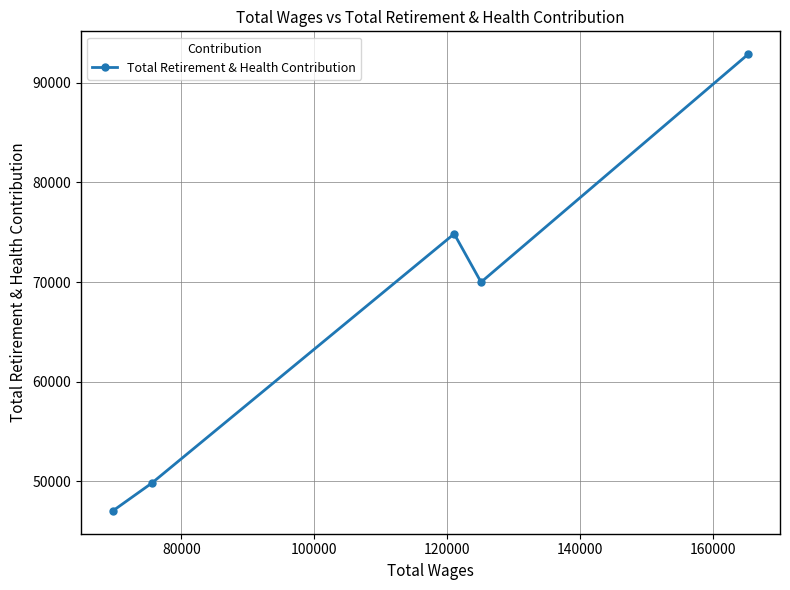

What is the difference between the maximum and minimum values?

45880